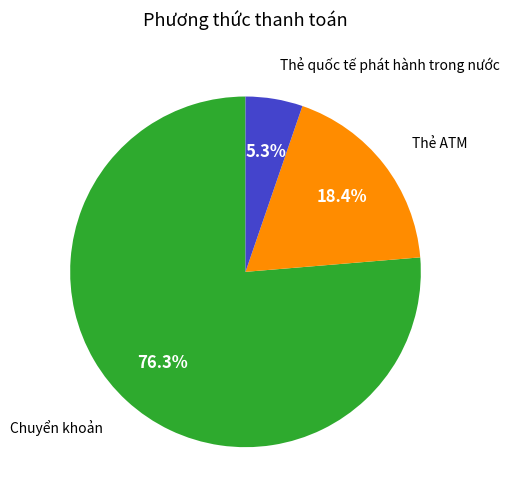

To the nearest percent, what is the difference between the largest and smallest slice percentages?

71%